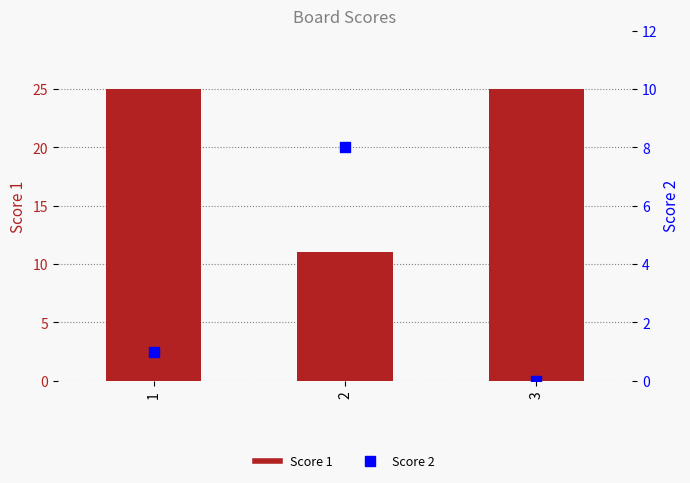

Which series has the widest spread of Y values?

Score 1